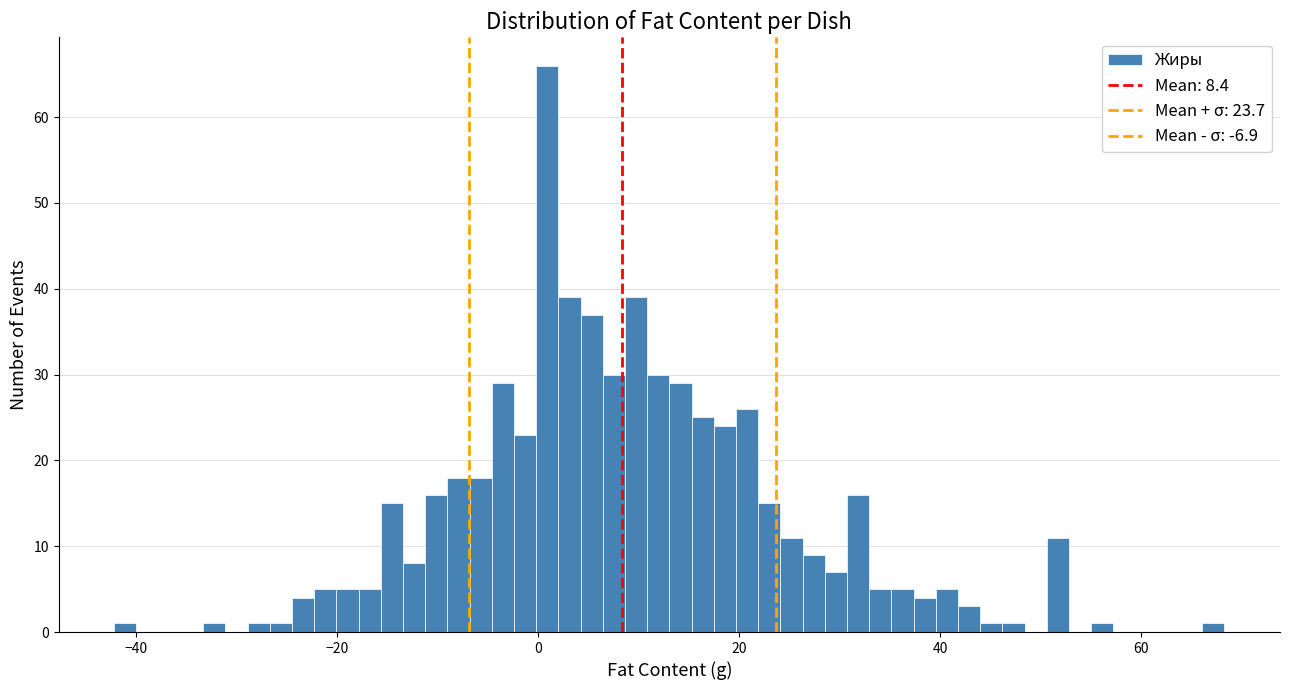

Around what value on the x-axis is the tallest bar? Give the approximate position of its centre, as read against the axis.

0